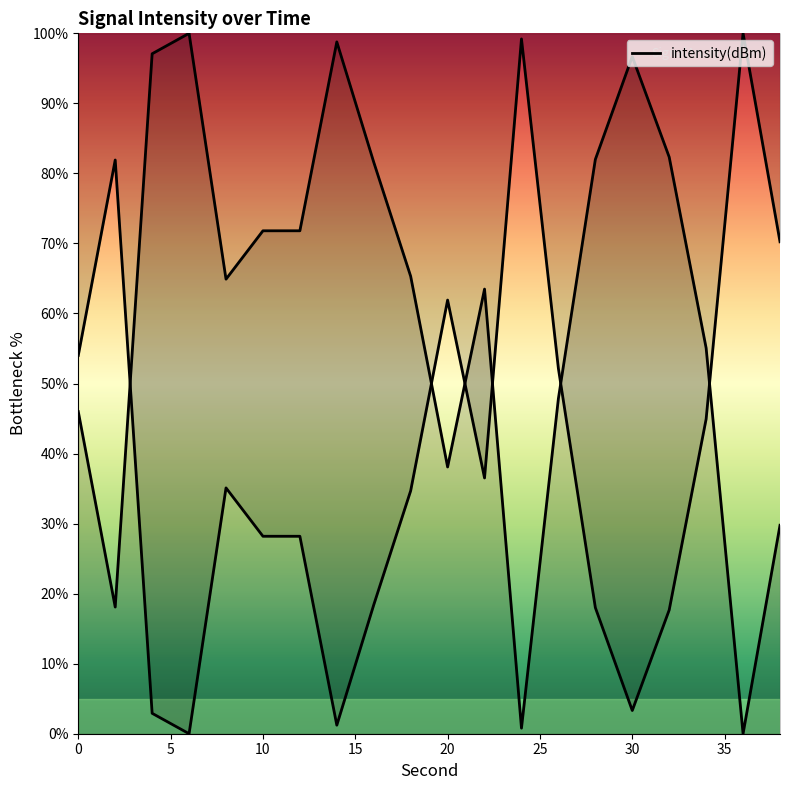

How many points are lower than both their immediate neighbors (excluding endpoints)?

5